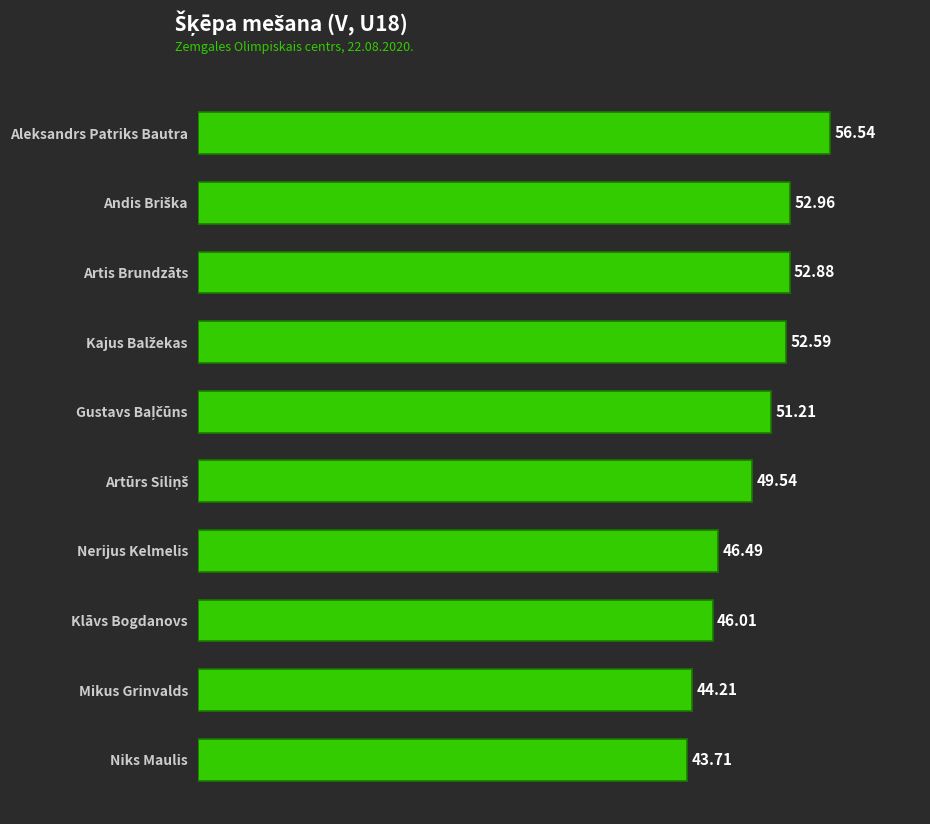

Between Nerijus Kelmelis and Niks Maulis, which is larger?

Nerijus Kelmelis